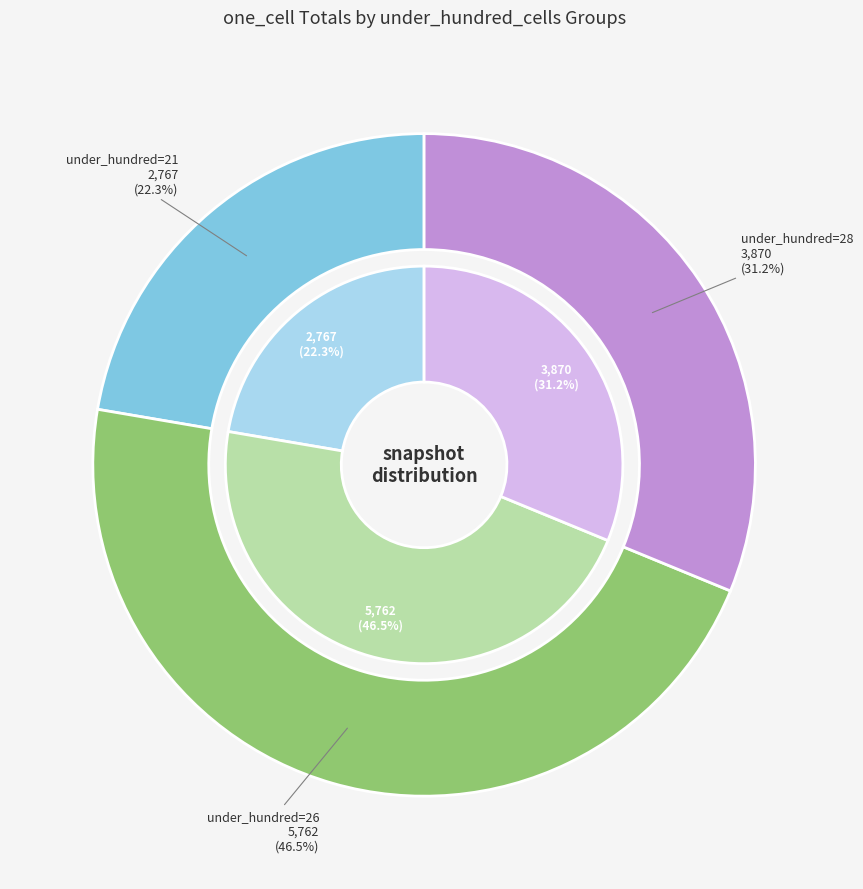

True or false: 22 accounts for 16% of the total.

False